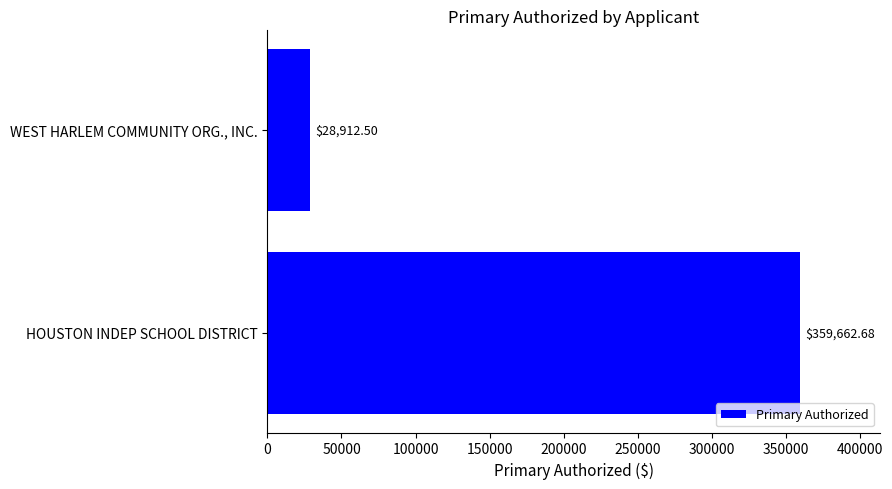

Where is the data nearest to the value 194287?

WEST HARLEM COMMUNITY ORG., INC.